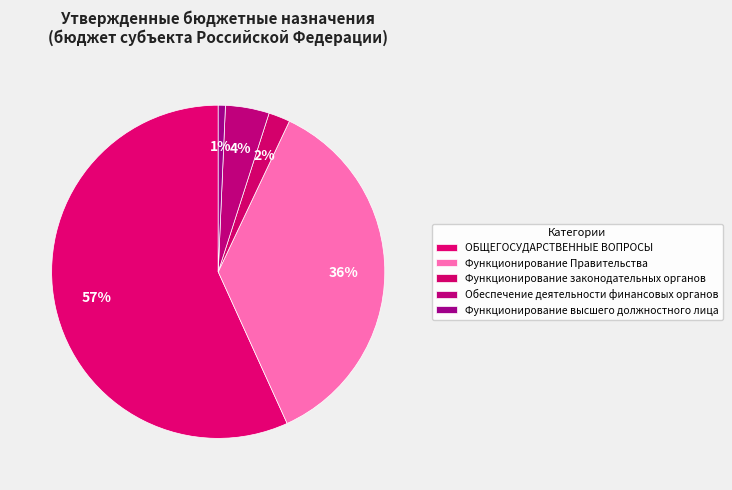

To the nearest percent, what portion does Функционирование высшего должностного лица represent?

1%